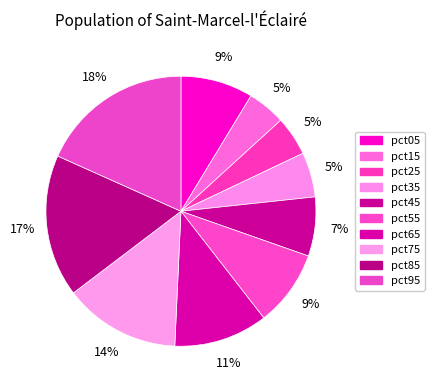

Which category has the biggest portion of the pie?

pct95